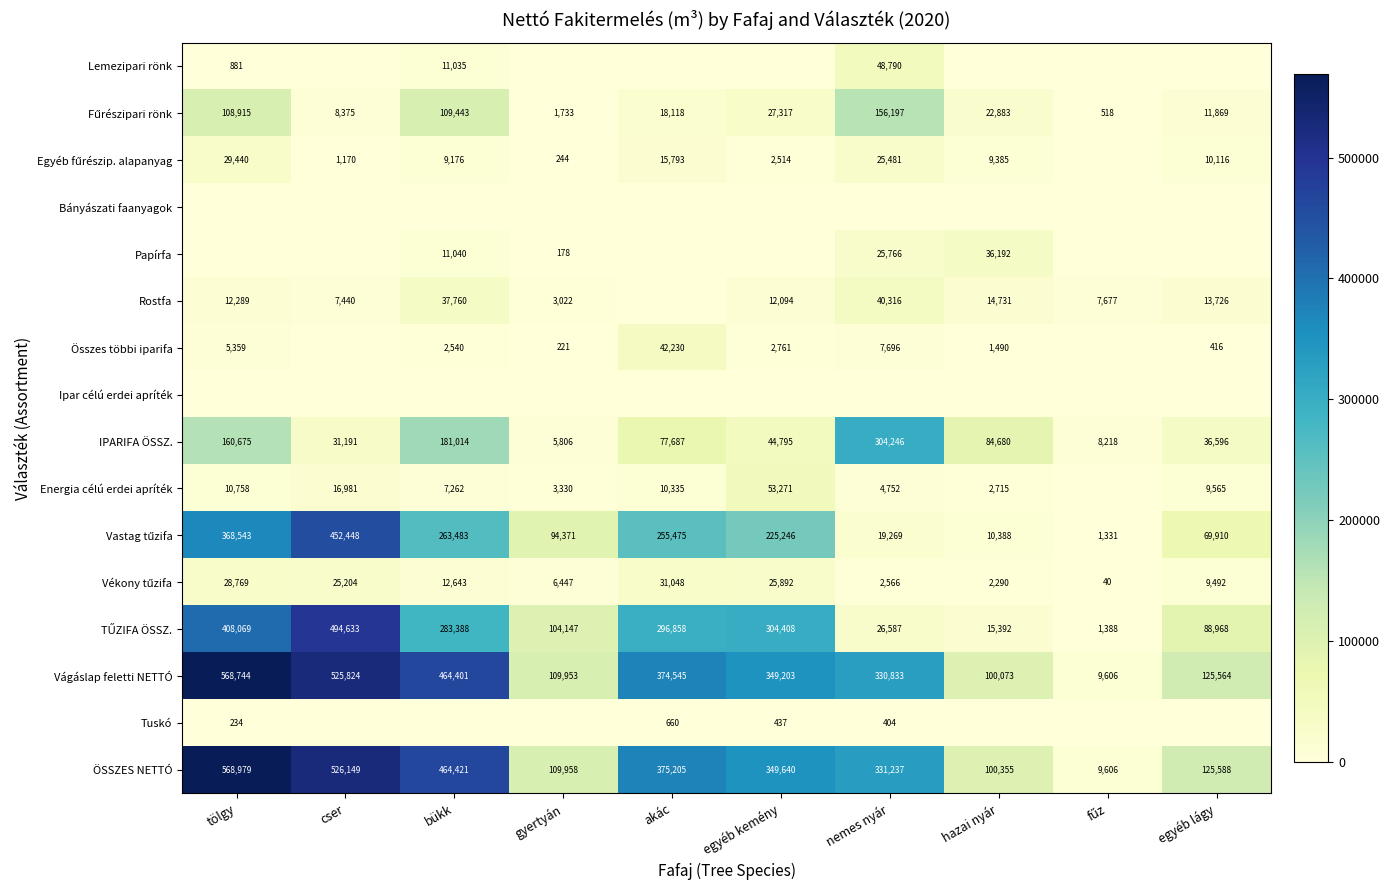

What is the sum of all IPARIFA ÖSSZ. values?

934908